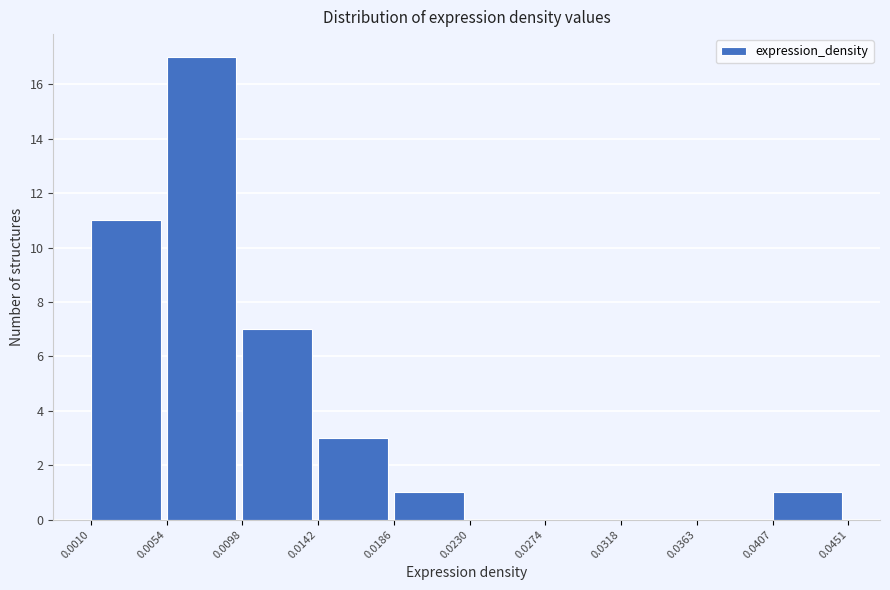

Reading left to right, transcribe this chart: for each bar, give the range it covers on the x-axis and its height. The values are not printed on the chart, so give them approximately, as read against the axis.

0.0010 to 0.0054: 11
0.0054 to 0.0098: 17
0.0098 to 0.0142: 7
0.0142 to 0.0186: 3
0.0186 to 0.0230: 1
0.0230 to 0.0274: 0
0.0274 to 0.0318: 0
0.0318 to 0.0363: 0
0.0363 to 0.0407: 0
0.0407 to 0.0451: 1